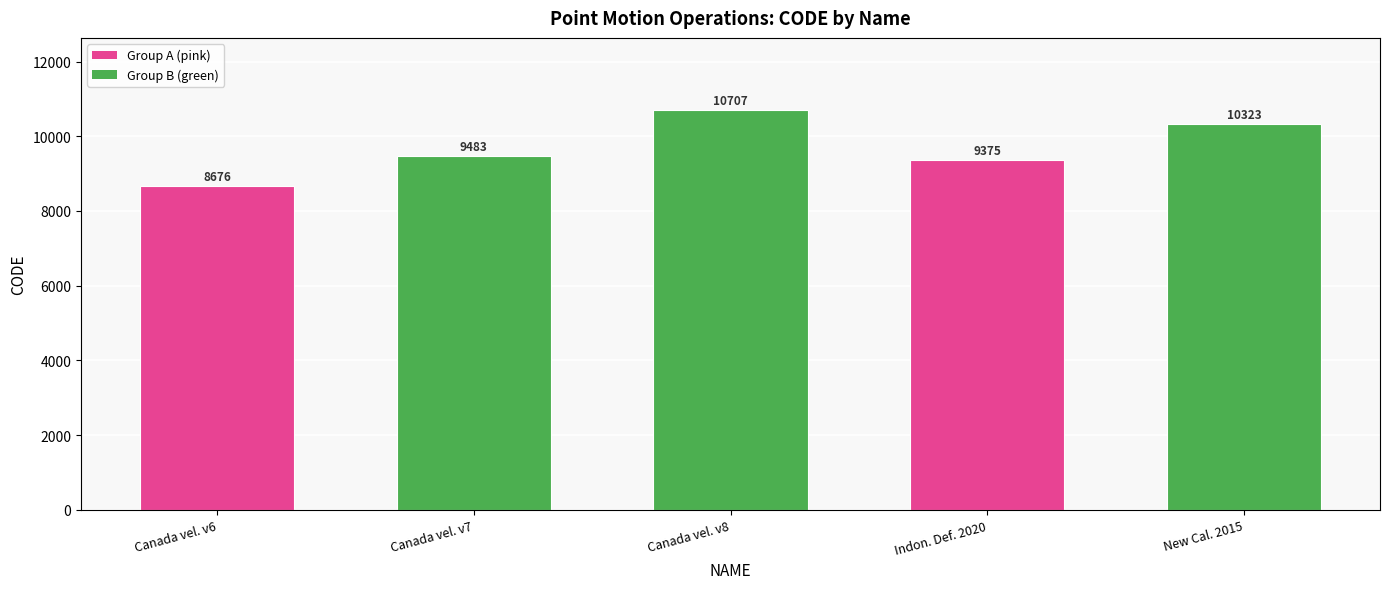

Between Canada vel. v8 and Indon. Def. 2020, which is larger?

Canada vel. v8